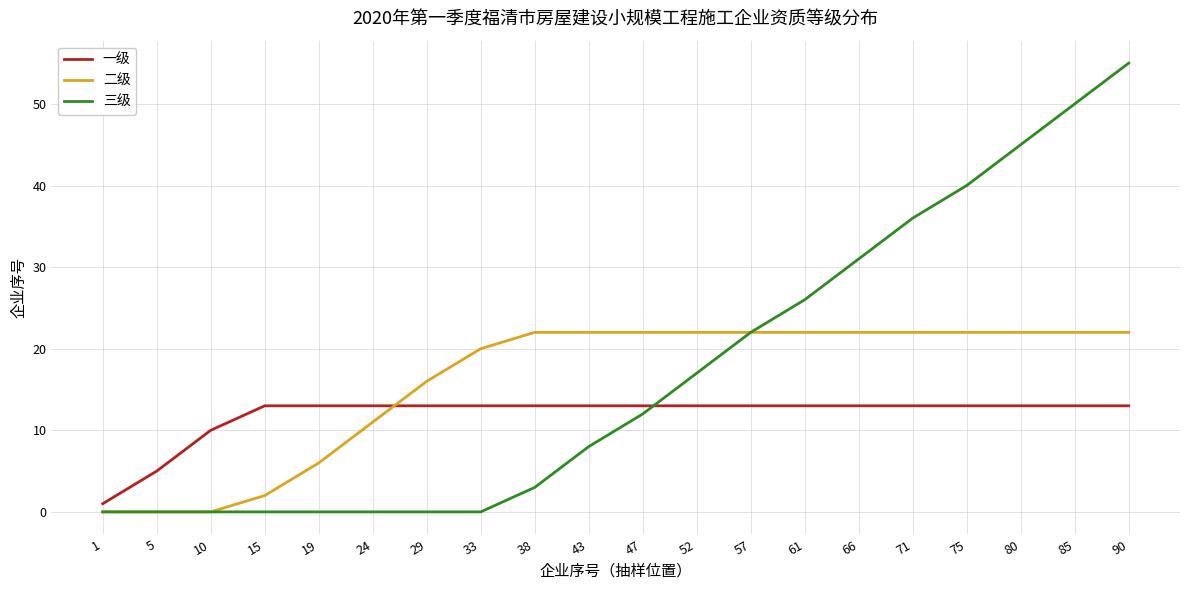

What is the spread (max minus min) of values at 57?

9